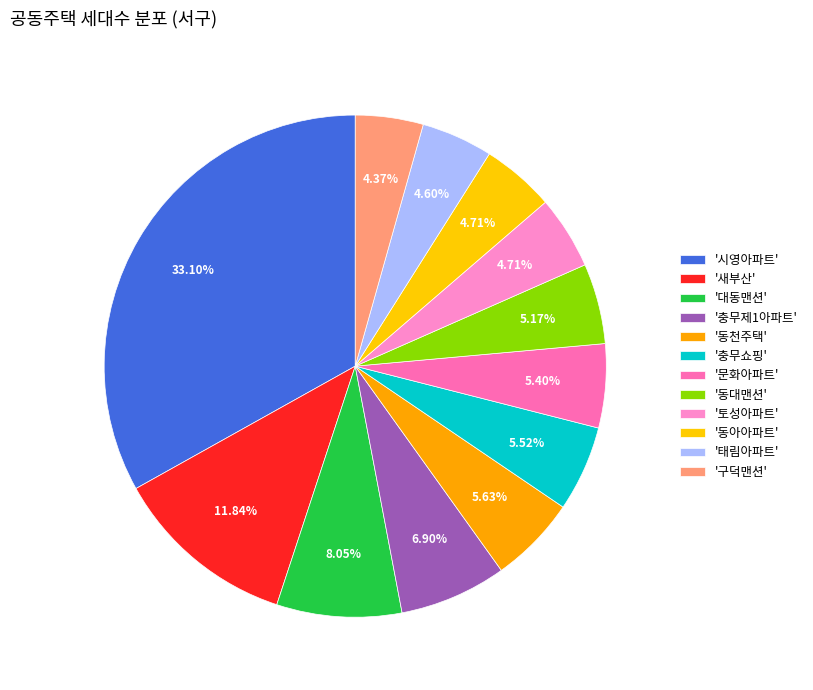

Which category has the biggest portion of the pie?

시영아파트